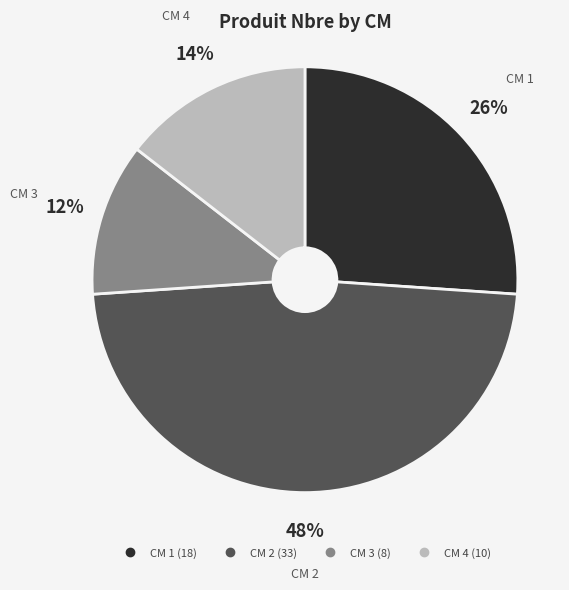

Is there any slice that represents more than half of the pie?

No